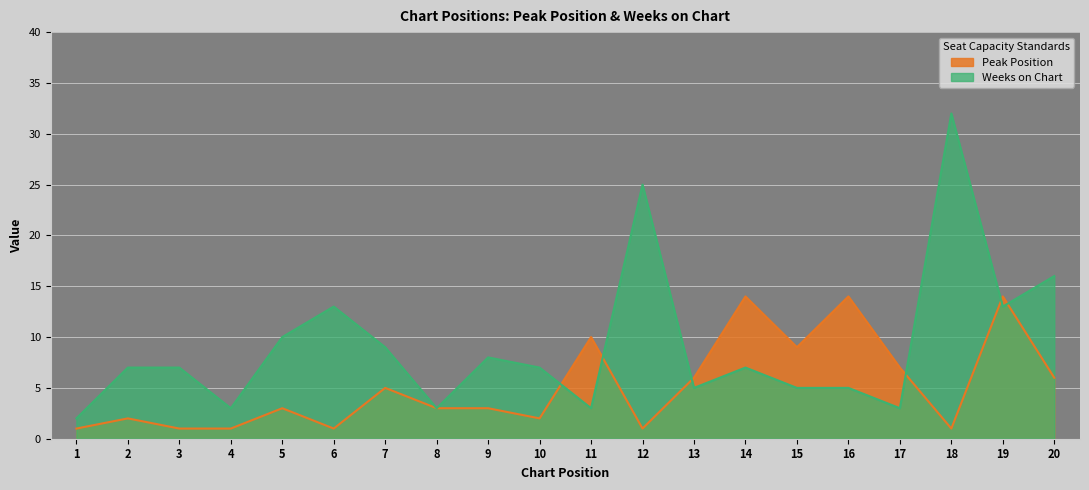

True or false: Peak Position has more than 0 interior local peaks.

True